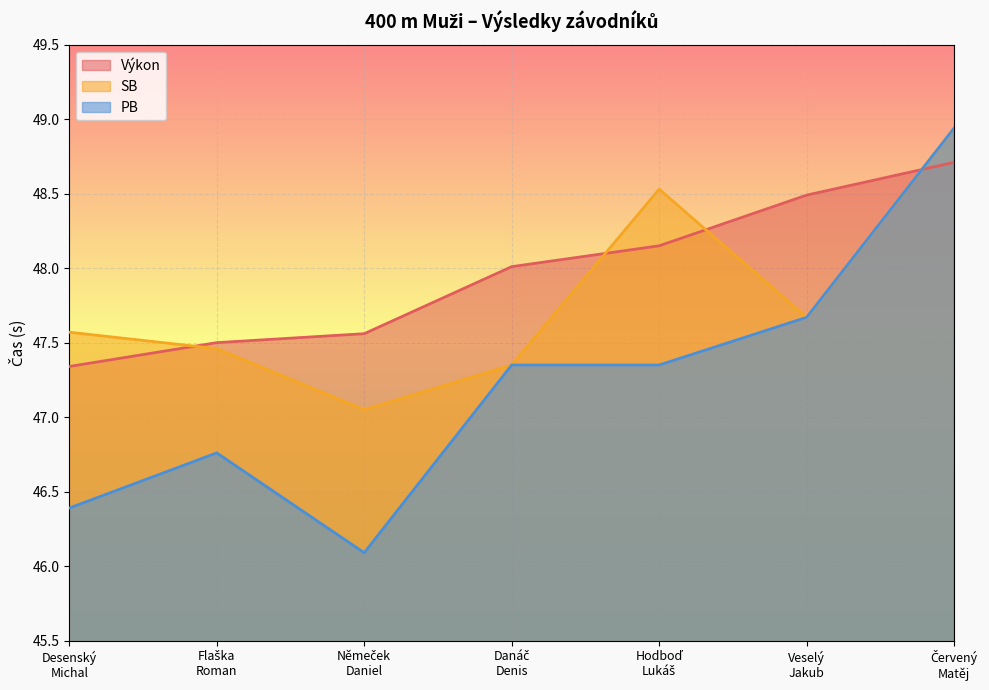

What is the sum of the PB values at Červený
Matěj and Němeček
Daniel?

95.0